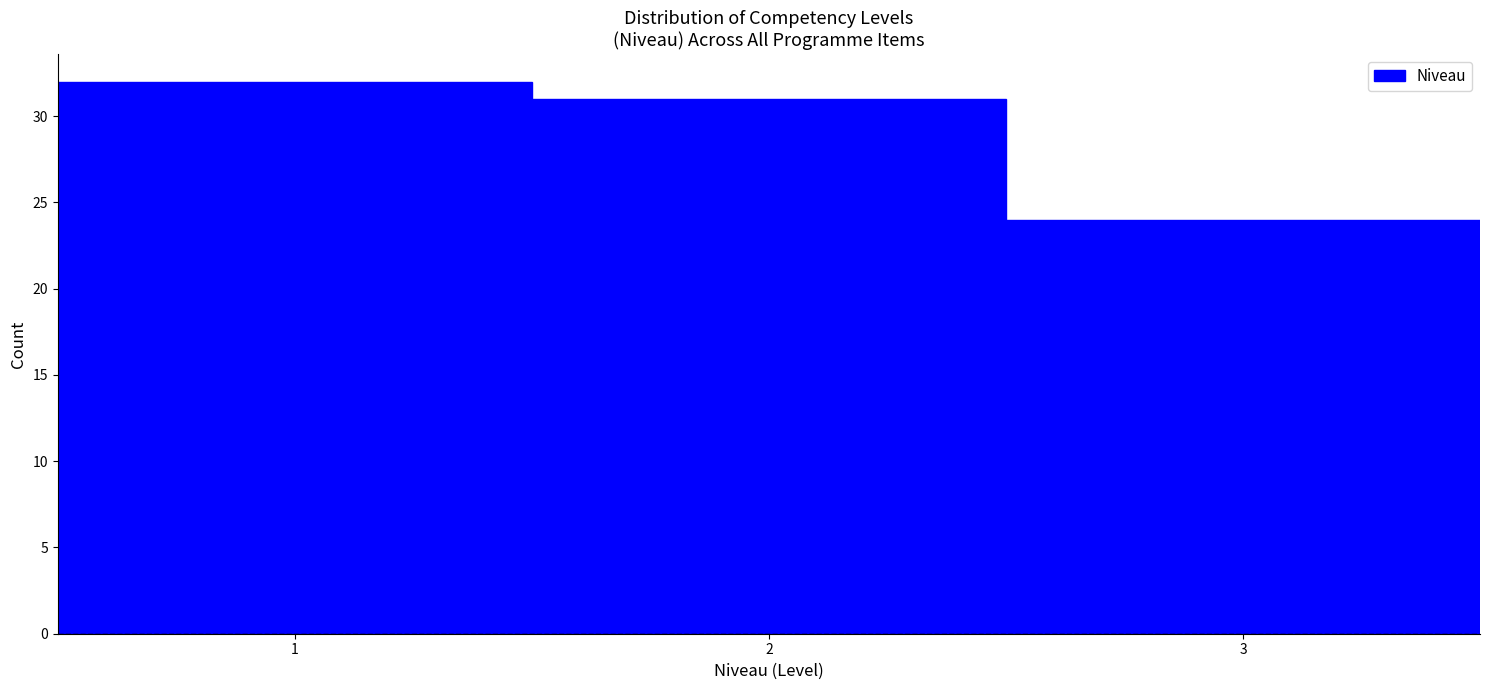

Reading left to right, list every bar in this chart as the range it spans on the x-axis followed by its height. The values are not printed on the chart, so give them approximately, as read against the axis.

0.5 to 1.5: 32
1.5 to 2.5: 31
2.5 to 3.5: 24